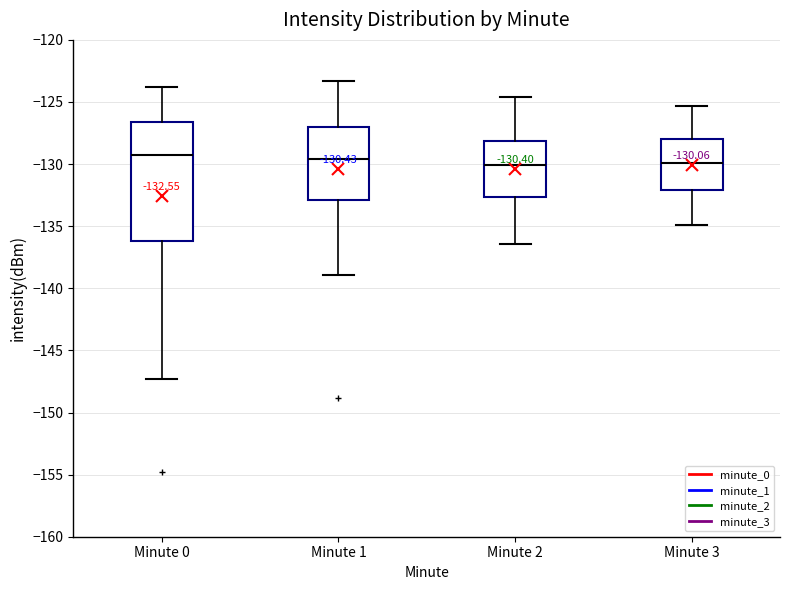

Comparing the boxes themselves (not the whiskers), which one is the tallest?

Minute 0